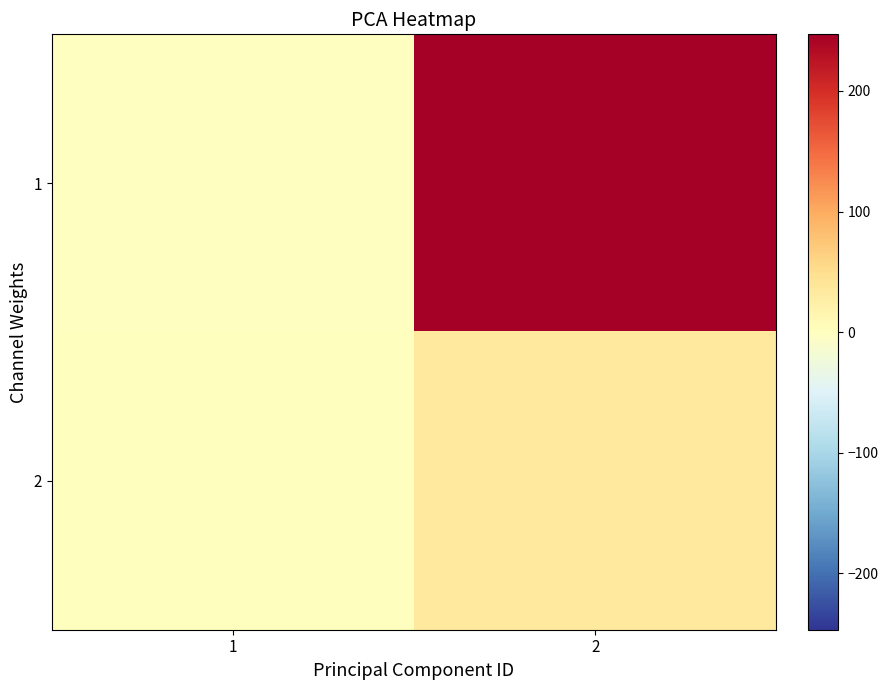

Which series has the largest total across all categories?

1